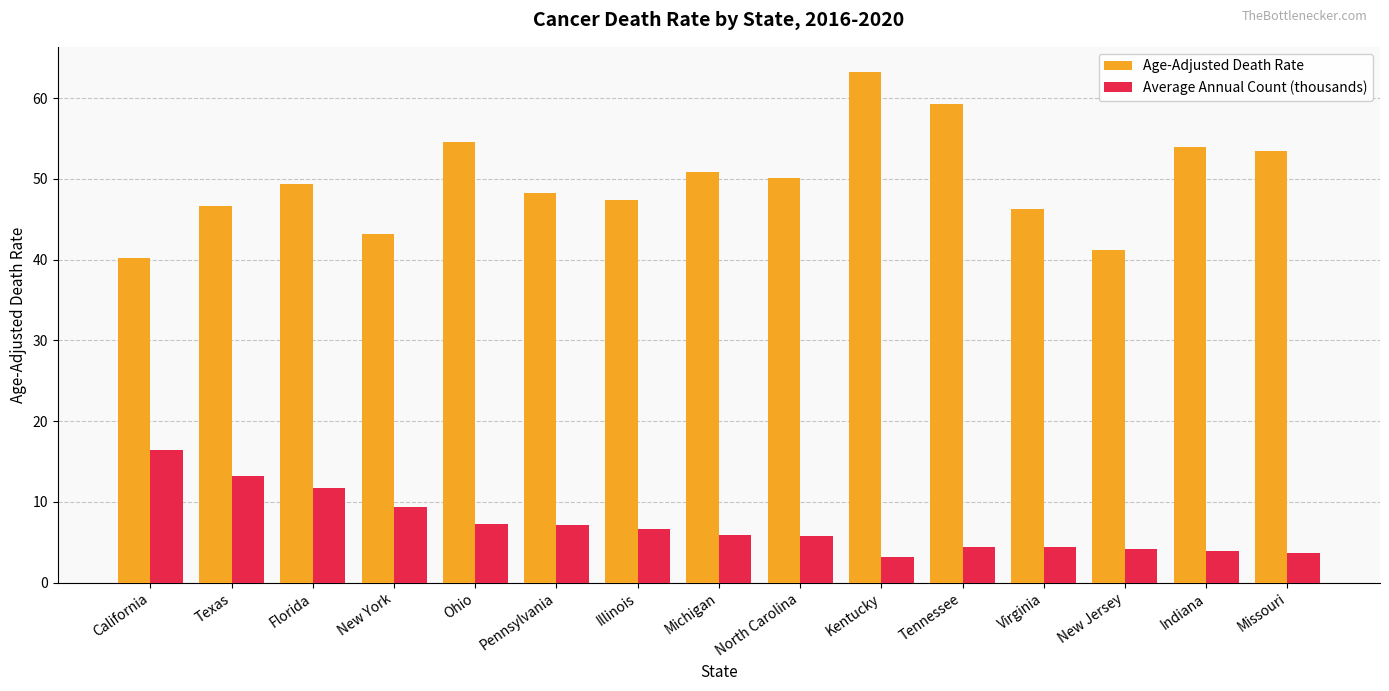

What is the label of the 12th bar from the left?

Virginia